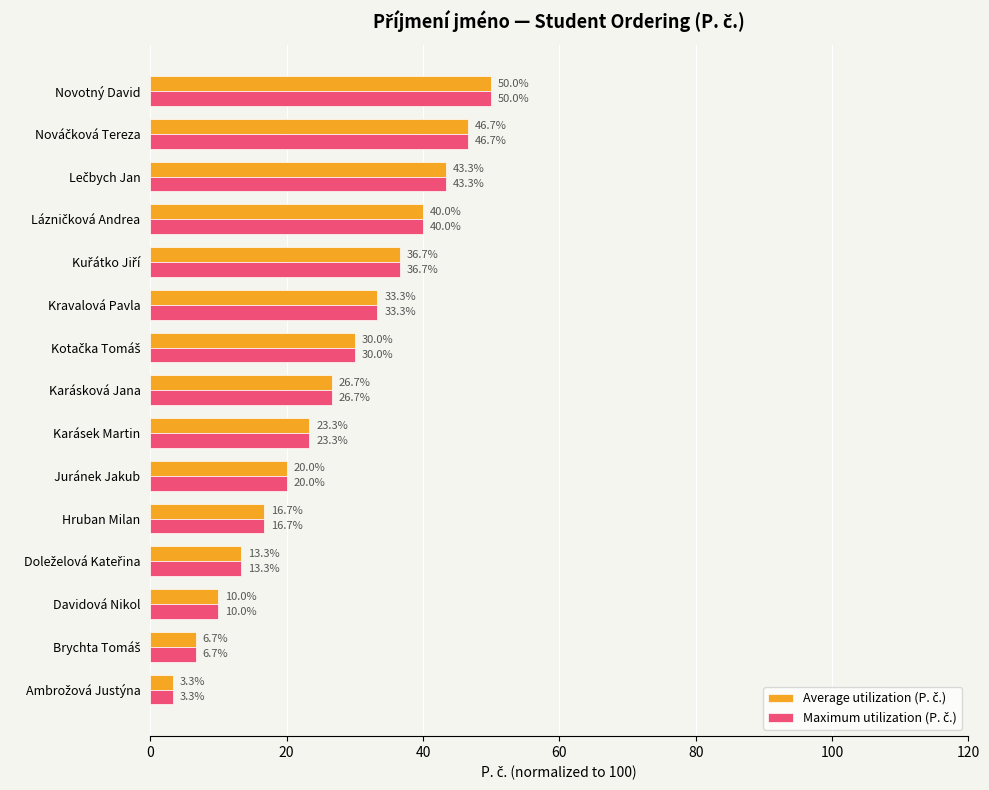

At how many categories does at least one series exceed 28?

7